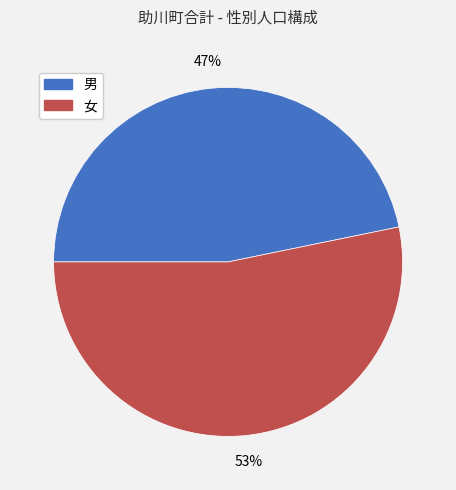

To the nearest percent, what is the combined percentage of 女 and 男?

100%